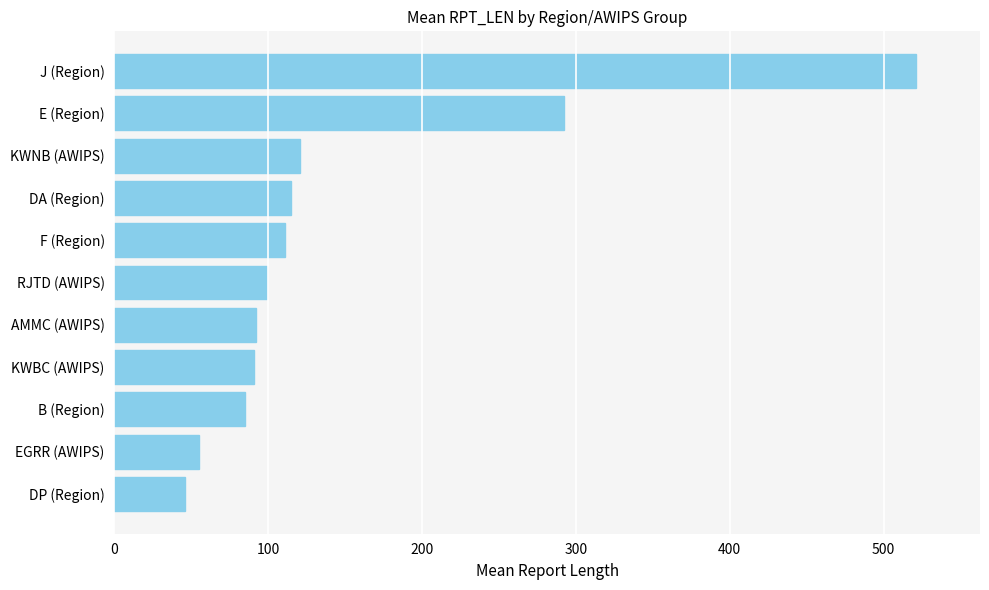

What is the change in value from J (Region) to B (Region)?

-436